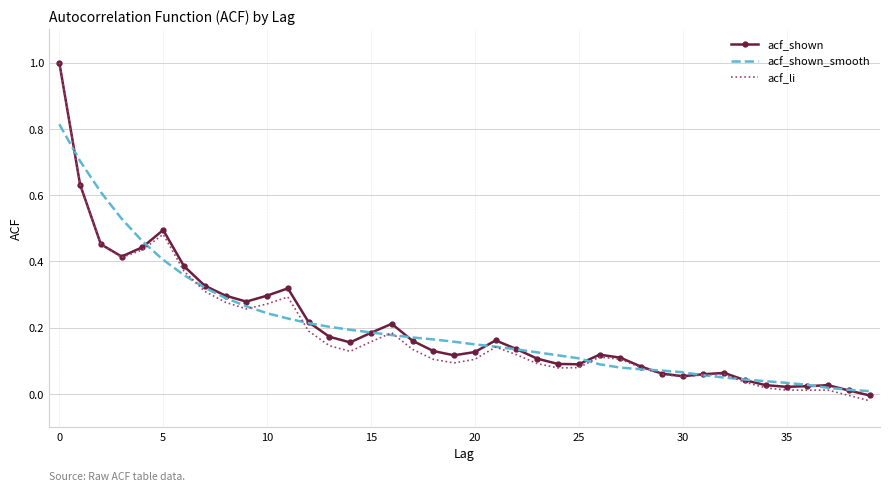

What is the difference between the maximum and second lowest values in the acf_li series?

1.0